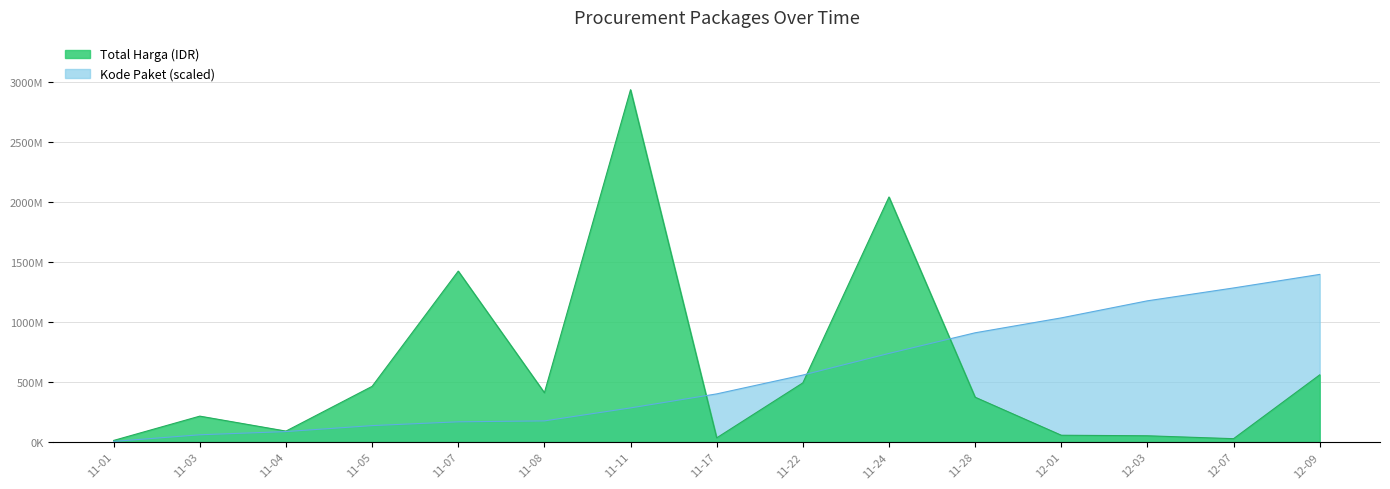

Rank the series by their average value, from highest to lowest.

Total Harga (juta), Kode Paket